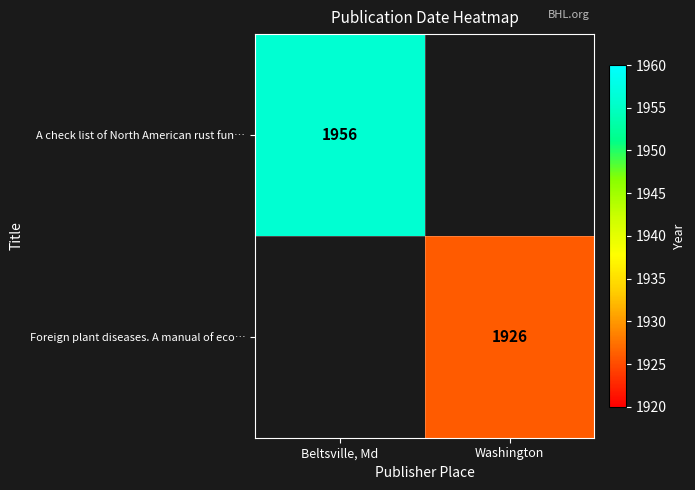

The A check list of North American rust fun… series shows 1956 at Beltsville, Md. True or false?

True